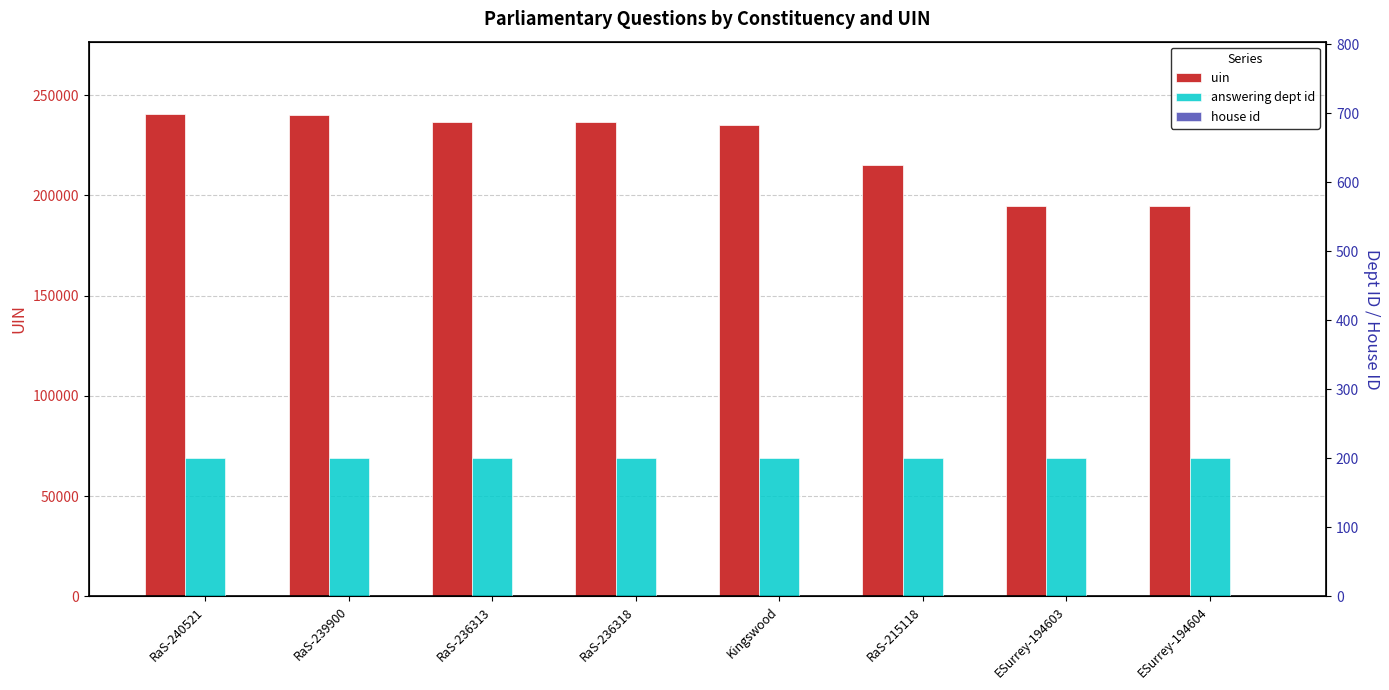

What is the label of the 1st bar from the right?

ESurrey-194604